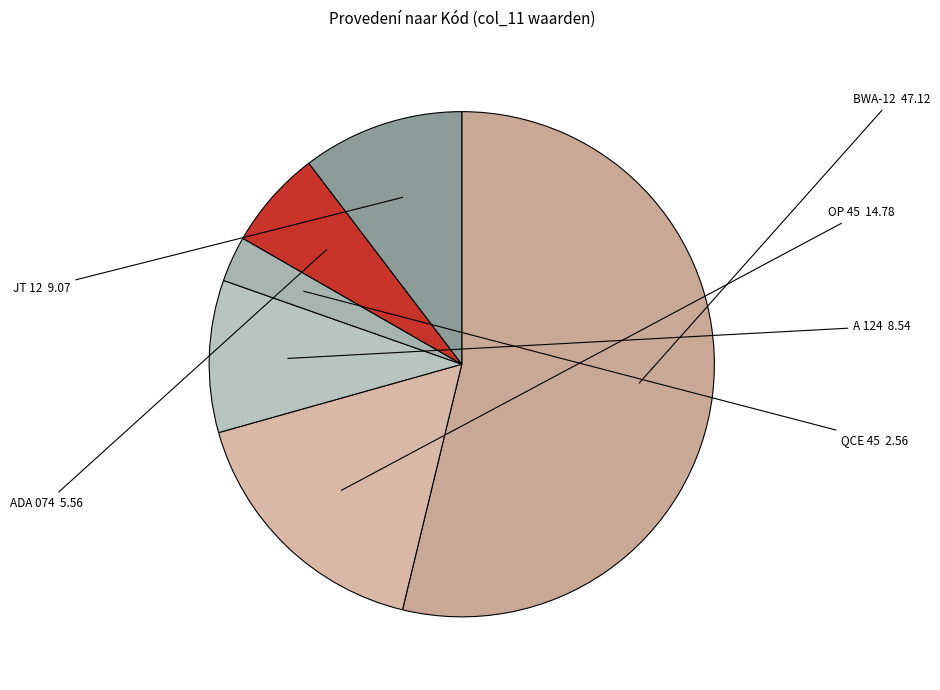

Between BWA-12 and A 124, which is larger?

BWA-12